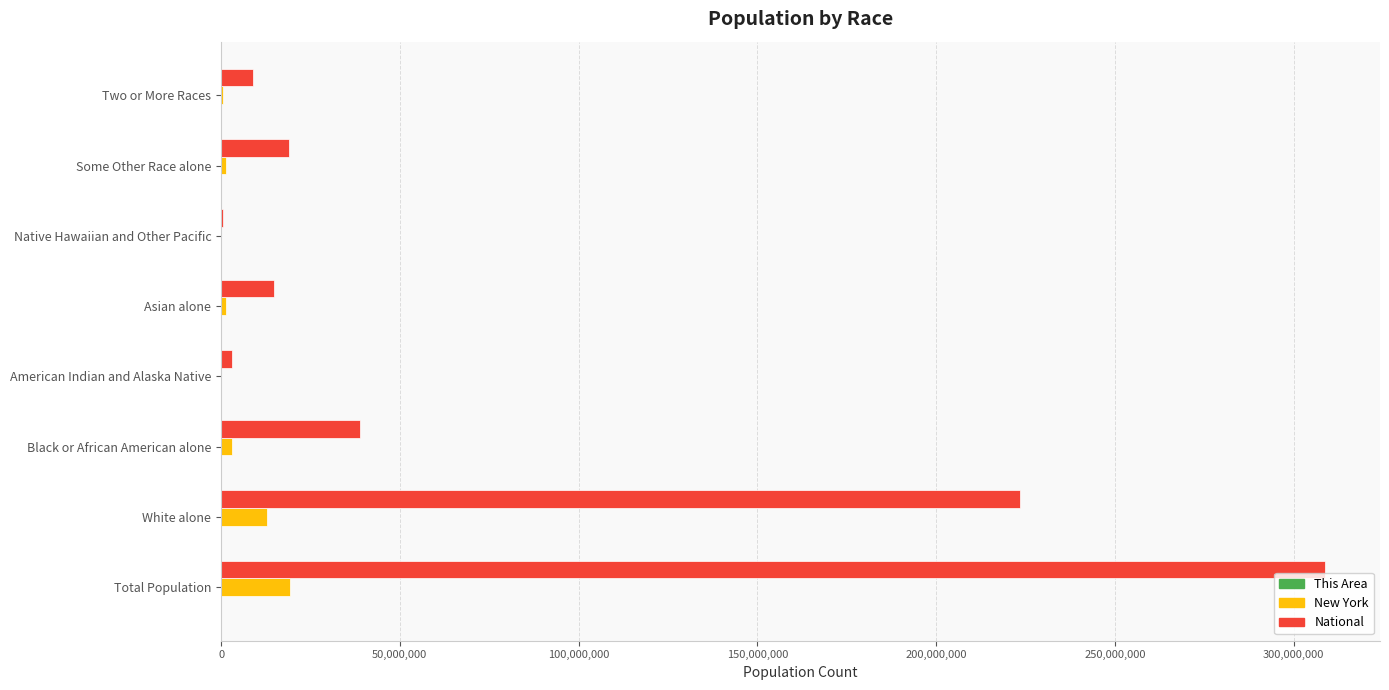

Between Total Population and Asian alone, which series saw the biggest shift?

National